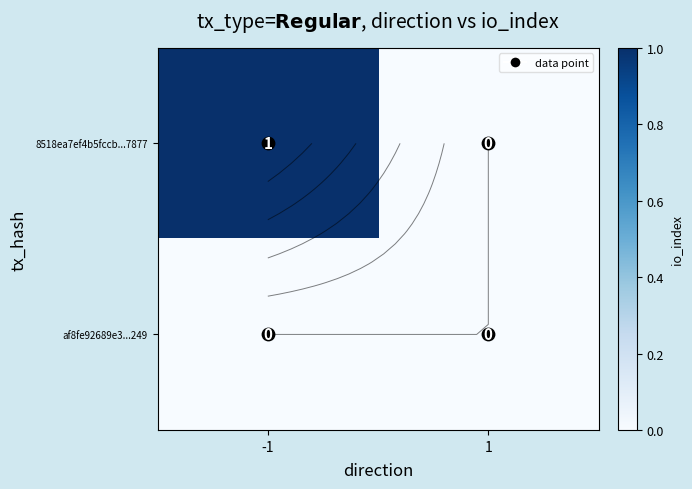

List the series in order of their overall mean, lowest first.

af8fe92689e3...249, 8518ea7ef4b5fccb...7877